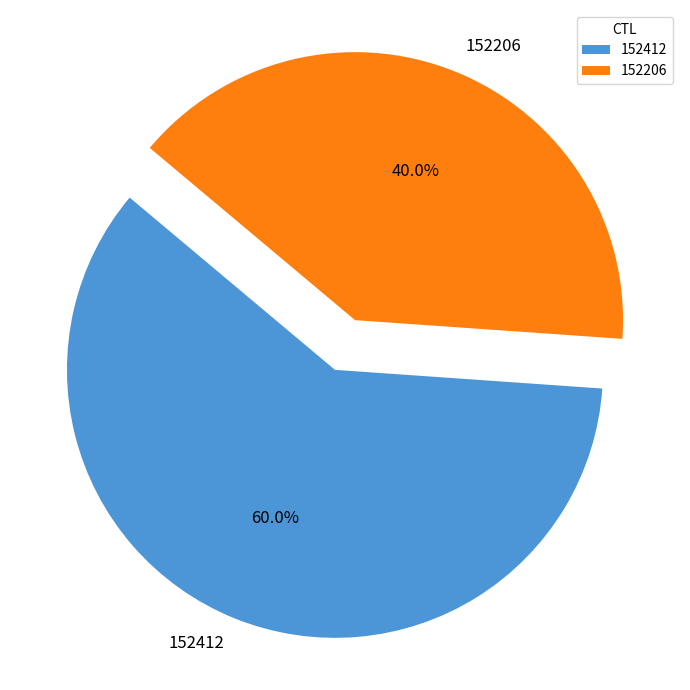

How many segments does this pie chart have?

2